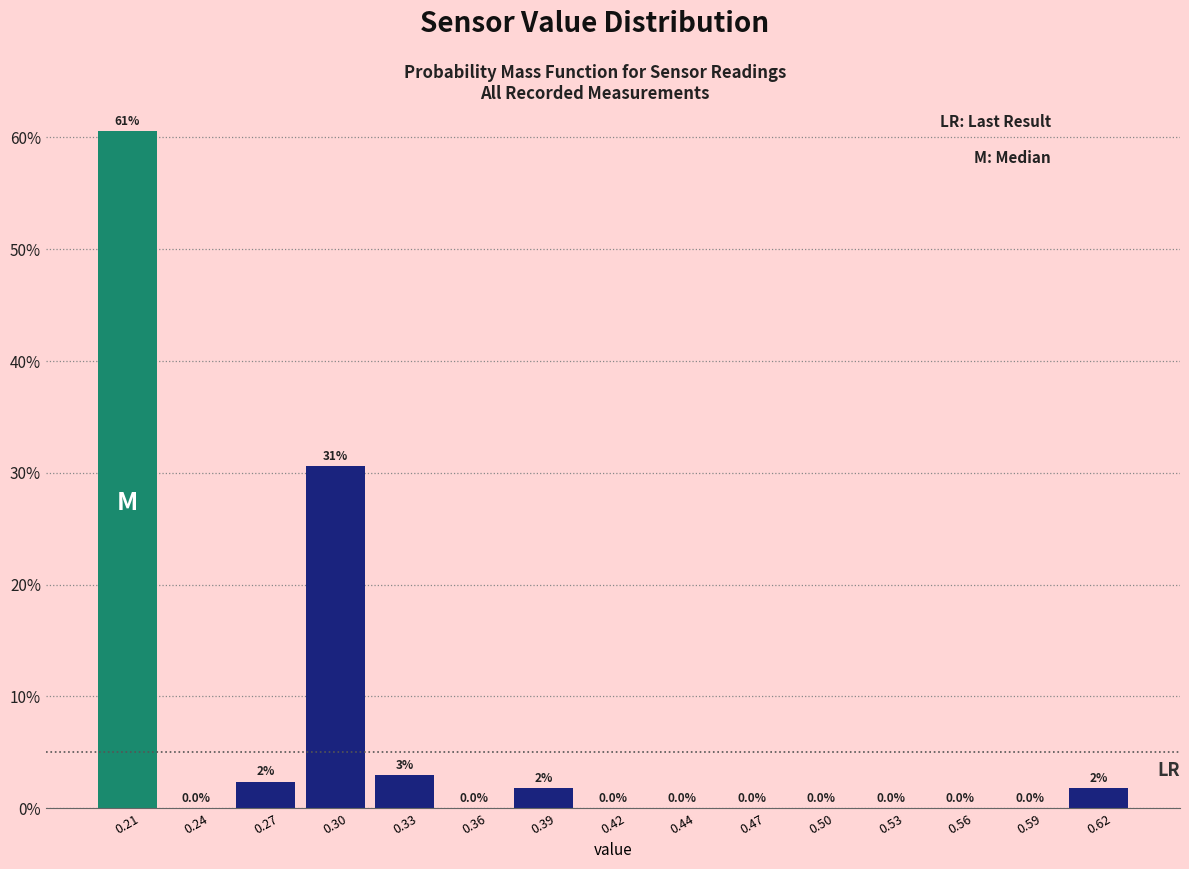

The value at 0.53 is 0.0. True or false?

True